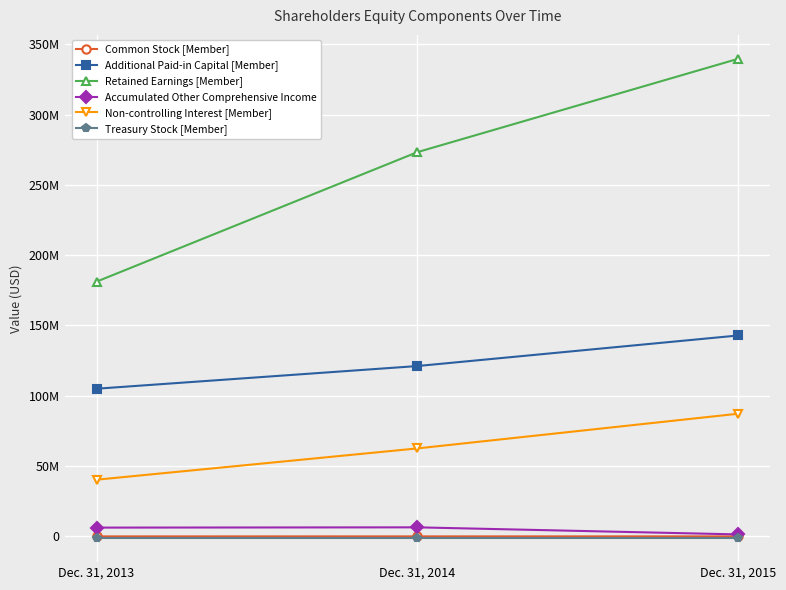

Reading left to right, what are all the values shown in this chart?

Common Stock [Member]: Dec. 31, 2013=13899	Dec. 31, 2014=17162	Dec. 31, 2015=20134
Additional Paid-in Capital [Member]: Dec. 31, 2013=105037379	Dec. 31, 2014=121158996	Dec. 31, 2015=142882173
Retained Earnings [Member]: Dec. 31, 2013=181196498	Dec. 31, 2014=273261108	Dec. 31, 2015=339616638
Accumulated Other Comprehensive Income: Dec. 31, 2013=6260131	Dec. 31, 2014=6452816	Dec. 31, 2015=1427638
Non-controlling Interest [Member]: Dec. 31, 2013=40333463	Dec. 31, 2014=62580576	Dec. 31, 2015=87238538
Treasury Stock [Member]: Dec. 31, 2013=-1250000	Dec. 31, 2014=-1250000	Dec. 31, 2015=-1250000